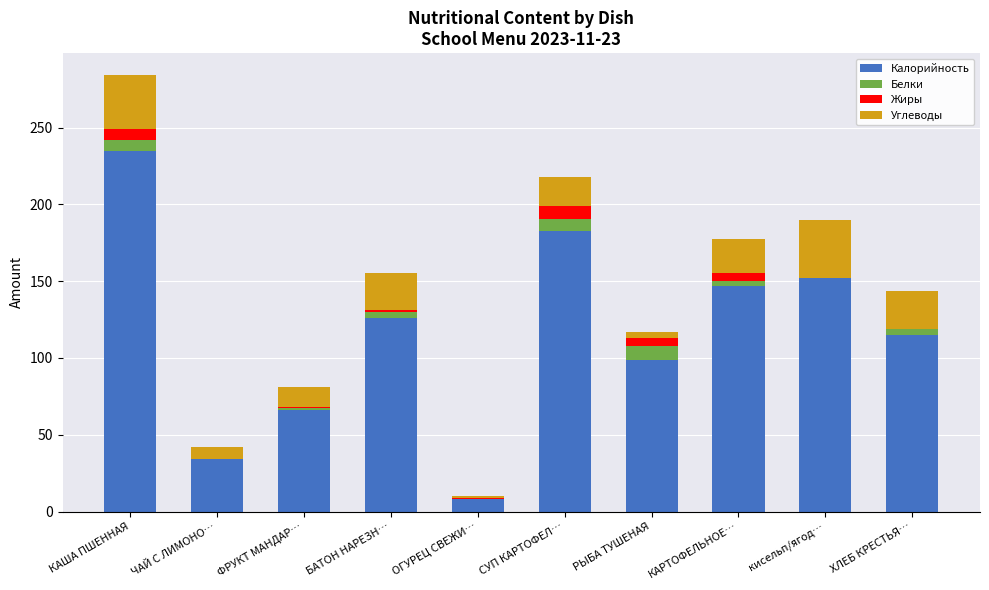

What is the sum of all Калорийность values?

1165.0